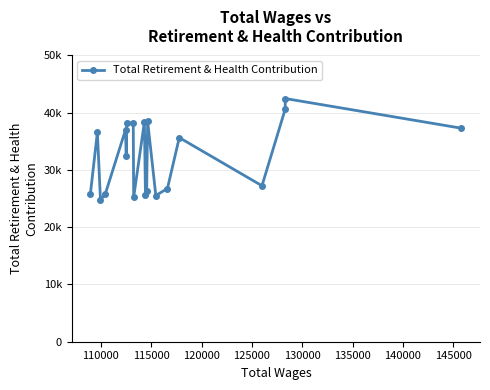

How many distinct data groups are displayed?

1